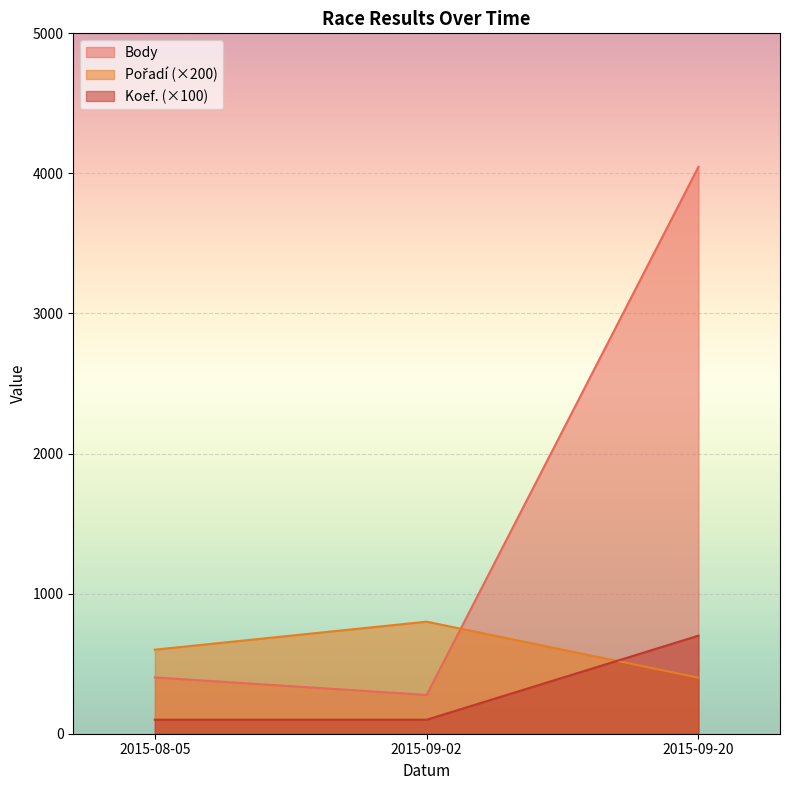

What is the label of the 2nd point from the right?

2015-09-02